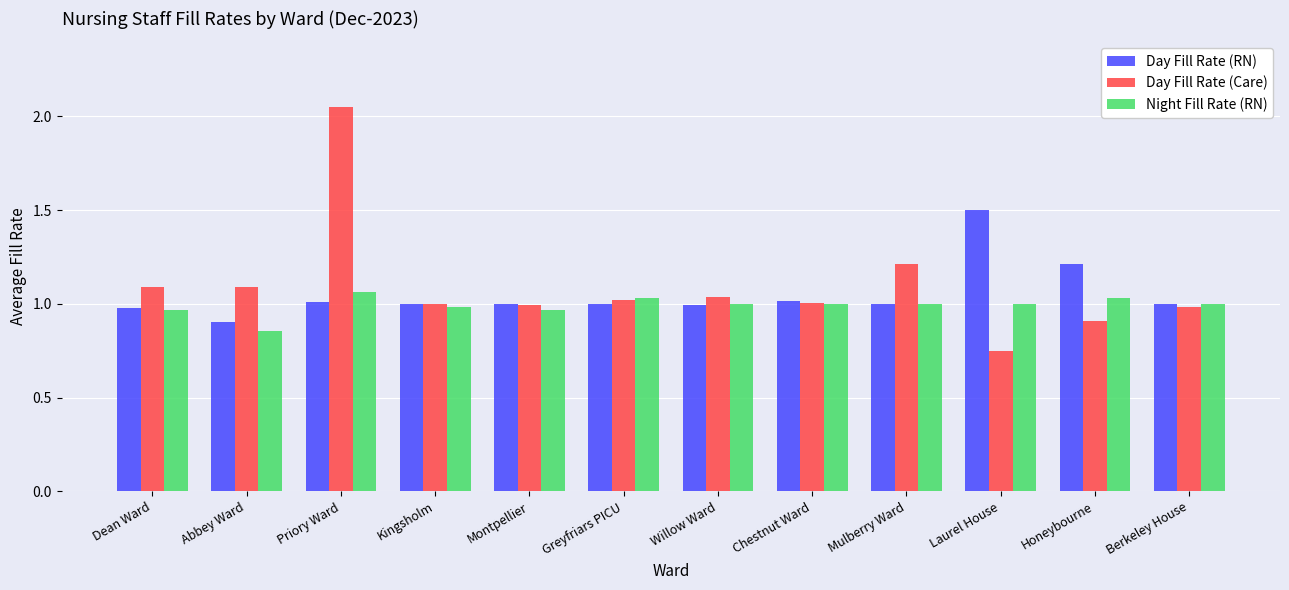

True or false: Day Fill Rate (RN) has a value of 1.8 at Greyfriars PICU.

False